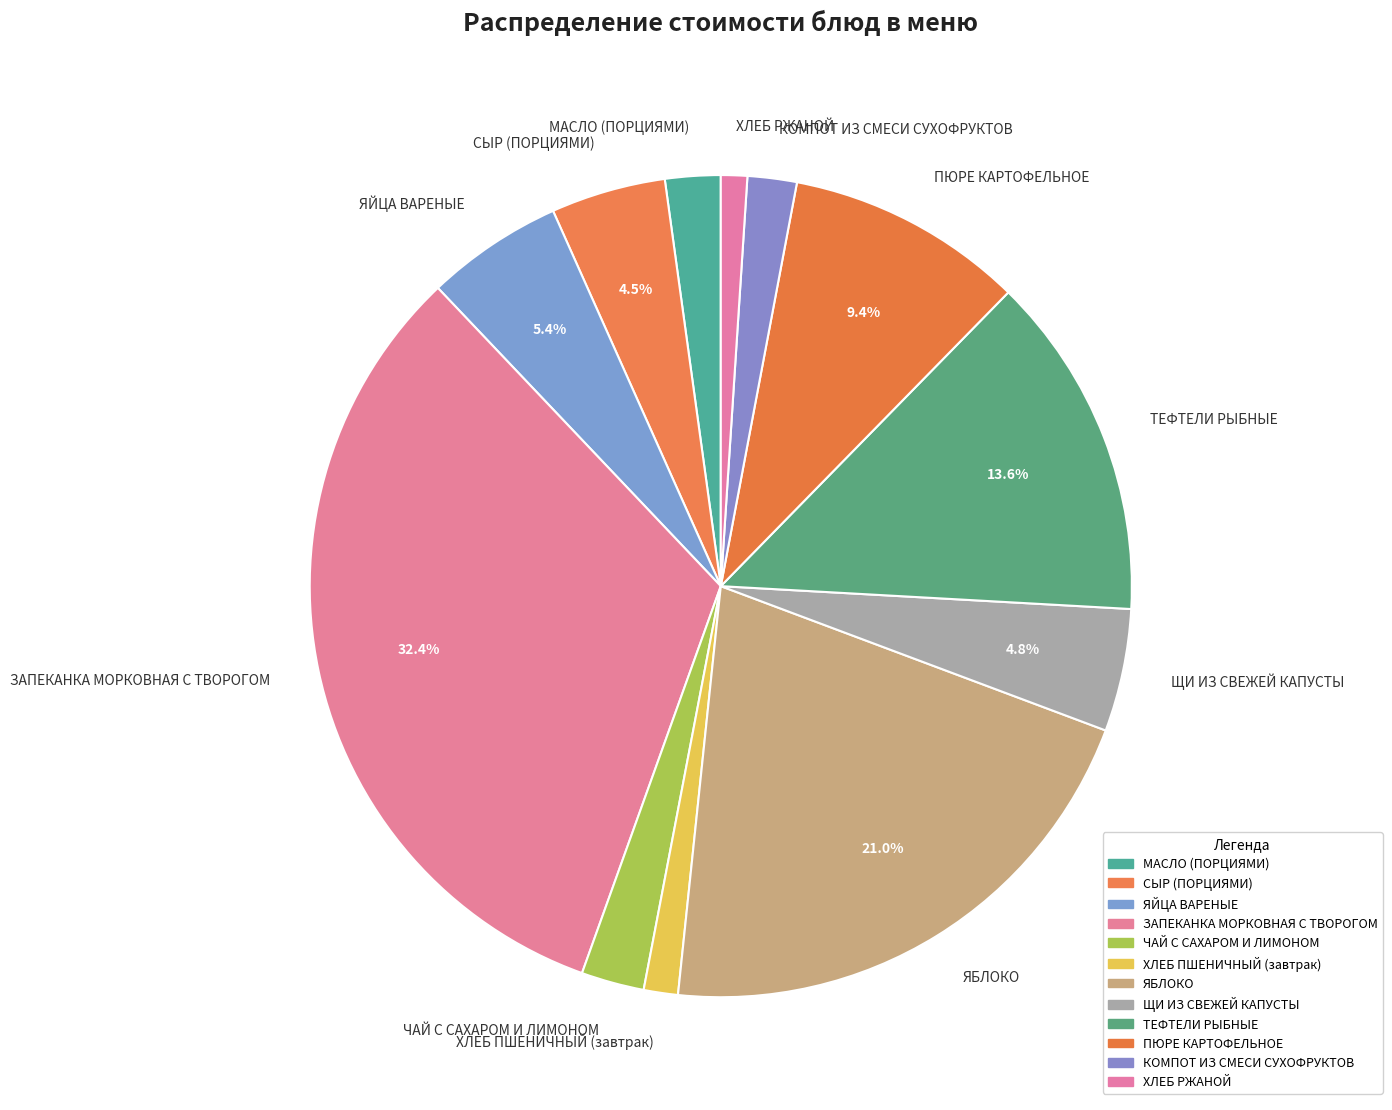

Does МАСЛО (ПОРЦИЯМИ) represent more than half of the total?

No